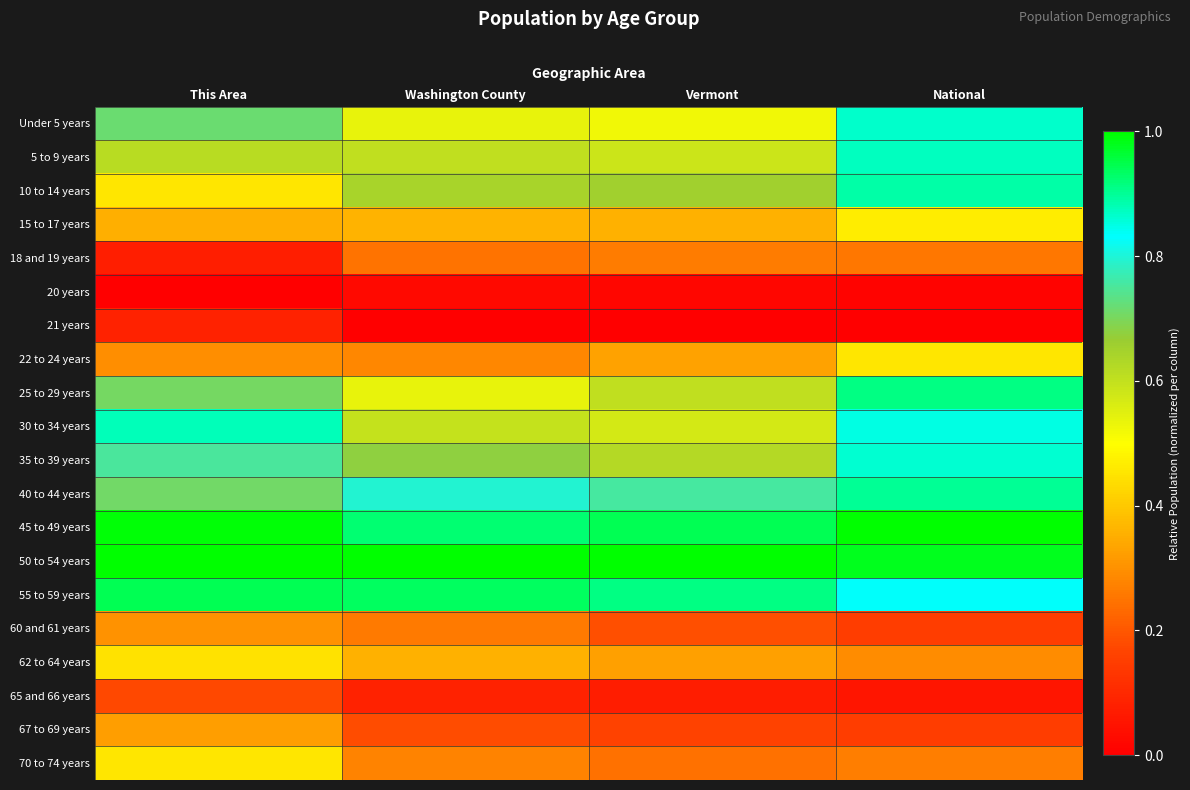

Reading left to right, transcribe all the data shown in this chart.

Under 5 years: This Area=0.7	Washington County=0.5	Vermont=0.5	National=0.9
5 to 9 years: This Area=0.6	Washington County=0.6	Vermont=0.6	National=0.9
10 to 14 years: This Area=0.5	Washington County=0.6	Vermont=0.7	National=0.9
15 to 17 years: This Area=0.4	Washington County=0.4	Vermont=0.4	National=0.5
18 and 19 years: This Area=0.1	Washington County=0.2	Vermont=0.3	National=0.3
20 years: This Area=0.0	Washington County=0.0	Vermont=0.0	National=0.0
21 years: This Area=0.1	Washington County=0.0	Vermont=0.0	National=0.0
22 to 24 years: This Area=0.3	Washington County=0.3	Vermont=0.3	National=0.5
25 to 29 years: This Area=0.7	Washington County=0.5	Vermont=0.6	National=0.9
30 to 34 years: This Area=0.9	Washington County=0.6	Vermont=0.6	National=0.9
35 to 39 years: This Area=0.8	Washington County=0.7	Vermont=0.6	National=0.9
40 to 44 years: This Area=0.7	Washington County=0.8	Vermont=0.8	National=0.9
45 to 49 years: This Area=1.0	Washington County=0.9	Vermont=0.9	National=1.0
50 to 54 years: This Area=1.0	Washington County=1.0	Vermont=1.0	National=1.0
55 to 59 years: This Area=0.9	Washington County=0.9	Vermont=0.9	National=0.8
60 and 61 years: This Area=0.3	Washington County=0.3	Vermont=0.2	National=0.2
62 to 64 years: This Area=0.4	Washington County=0.4	Vermont=0.3	National=0.3
65 and 66 years: This Area=0.2	Washington County=0.1	Vermont=0.1	National=0.1
67 to 69 years: This Area=0.3	Washington County=0.2	Vermont=0.2	National=0.2
70 to 74 years: This Area=0.5	Washington County=0.3	Vermont=0.2	National=0.3